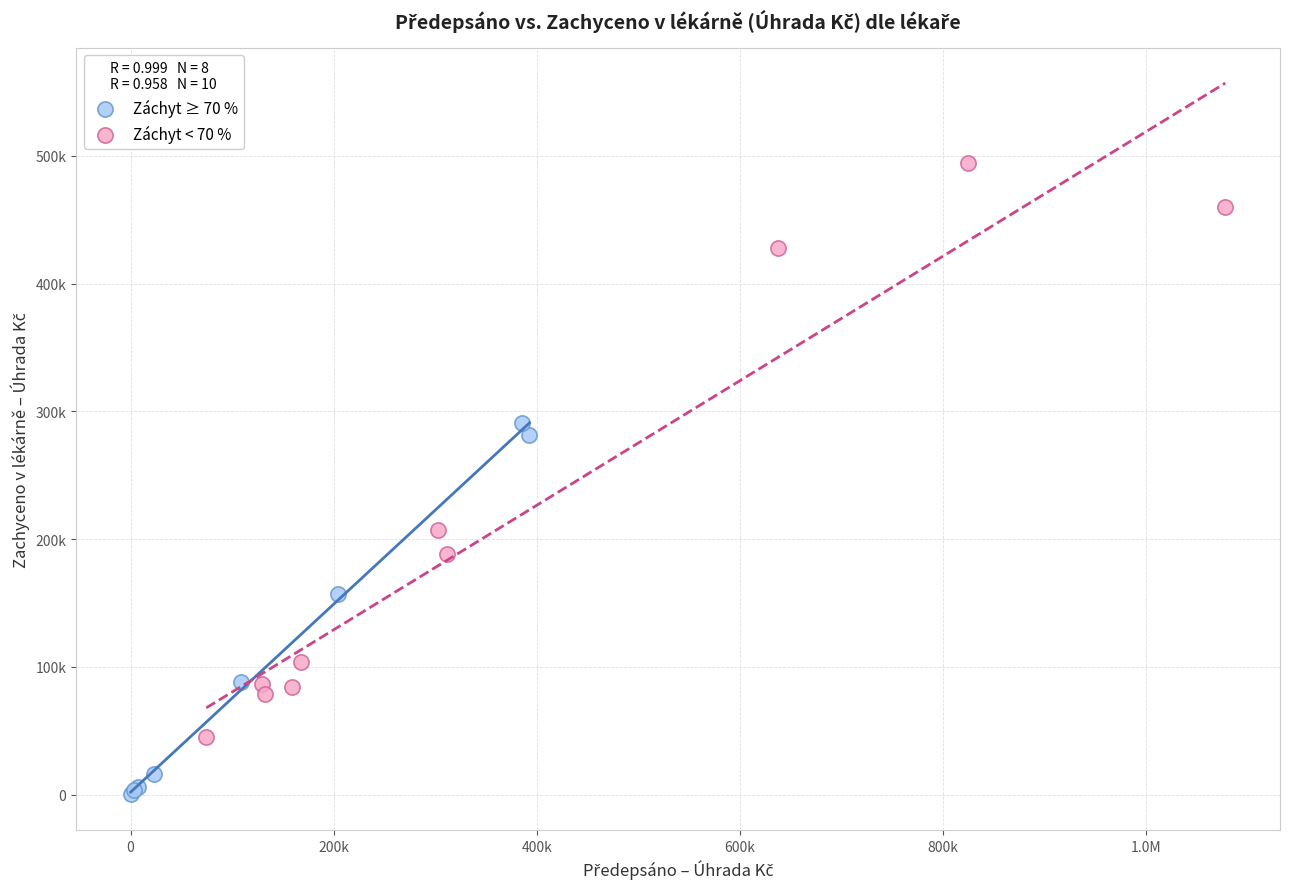

What are all the series names shown in the legend?

Záchyt ≥ 70 %, Záchyt < 70 %